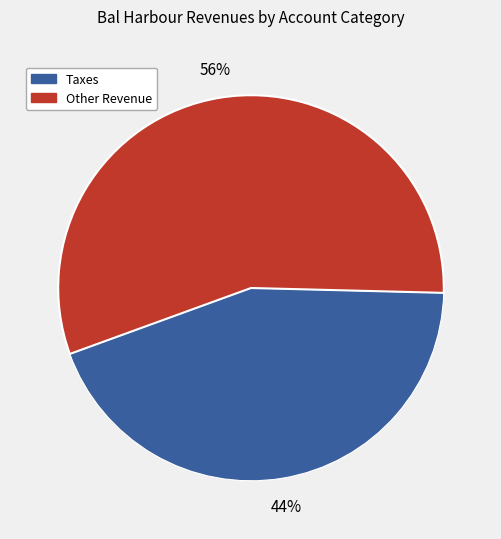

To the nearest percent, what is the difference between the largest and smallest slice percentages?

12%